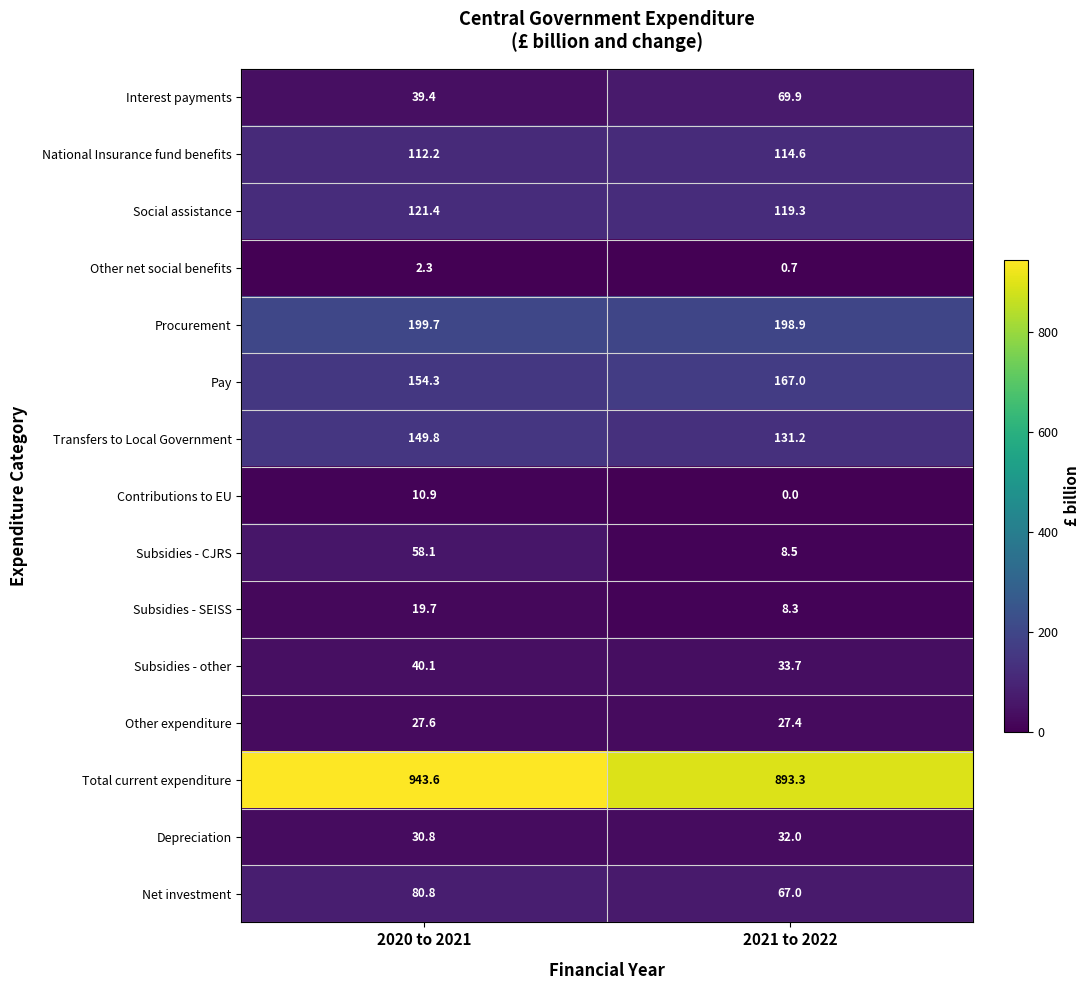

Reading left to right, what are all the values shown in this chart?

Interest payments: 39.4	69.9
National Insurance fund benefits: 112.2	114.6
Social assistance: 121.4	119.3
Other net social benefits: 2.3	0.7
Procurement: 199.7	198.9
Pay: 154.3	167.0
Transfers to Local Government: 149.8	131.2
Contributions to EU: 10.9	0.0
Subsidies - CJRS: 58.1	8.5
Subsidies - SEISS: 19.7	8.3
Subsidies - other: 40.1	33.7
Other expenditure: 27.6	27.4
Total current expenditure: 943.6	893.3
Depreciation: 30.8	32.0
Net investment: 80.8	67.0